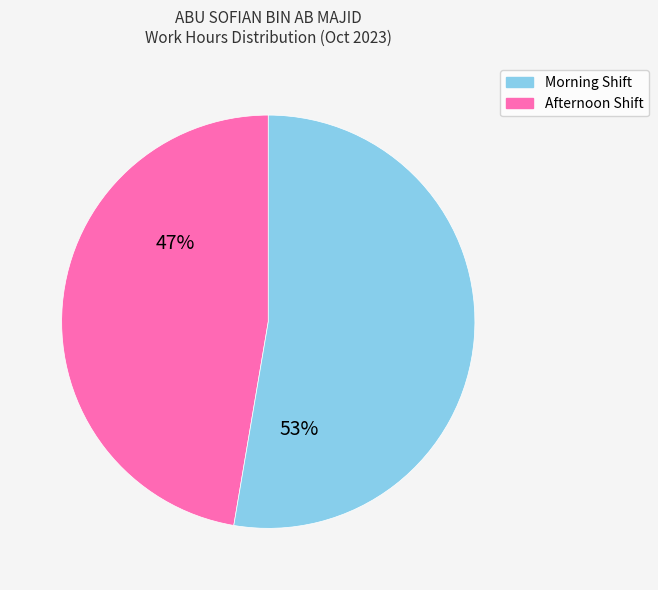

To the nearest percent, what is the average slice percentage?

50%